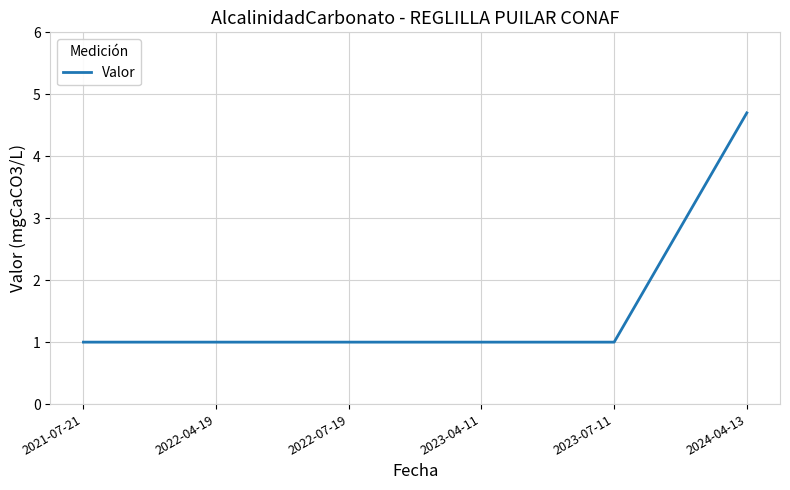

Is it true that the value at 2024-04-13 is 4.7?

True